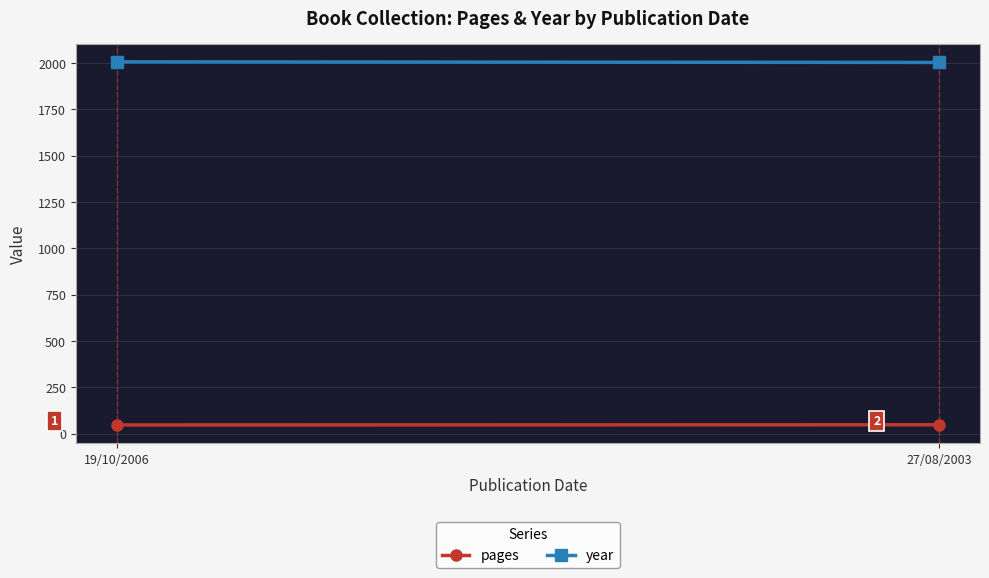

At 27/08/2003, list the series in order from largest to smallest.

year, pages